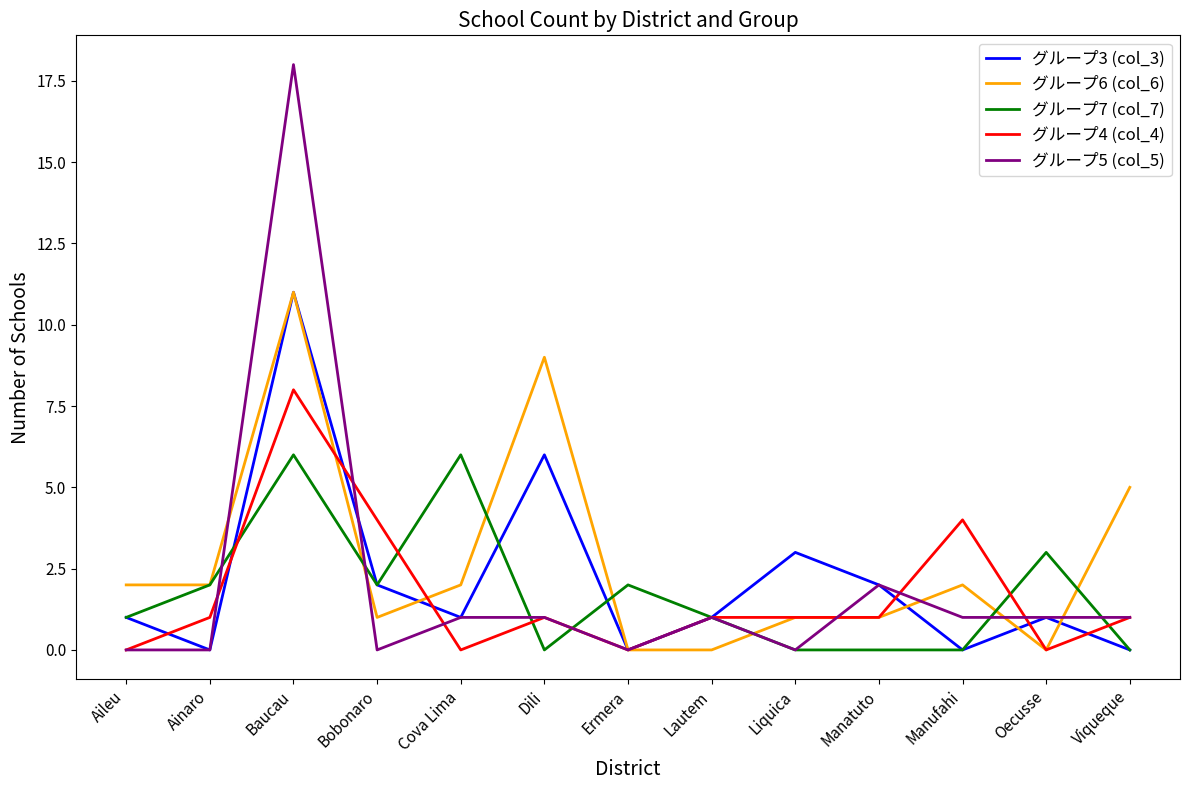

Which series has the widest spread of values?

グループ5 (col_5)